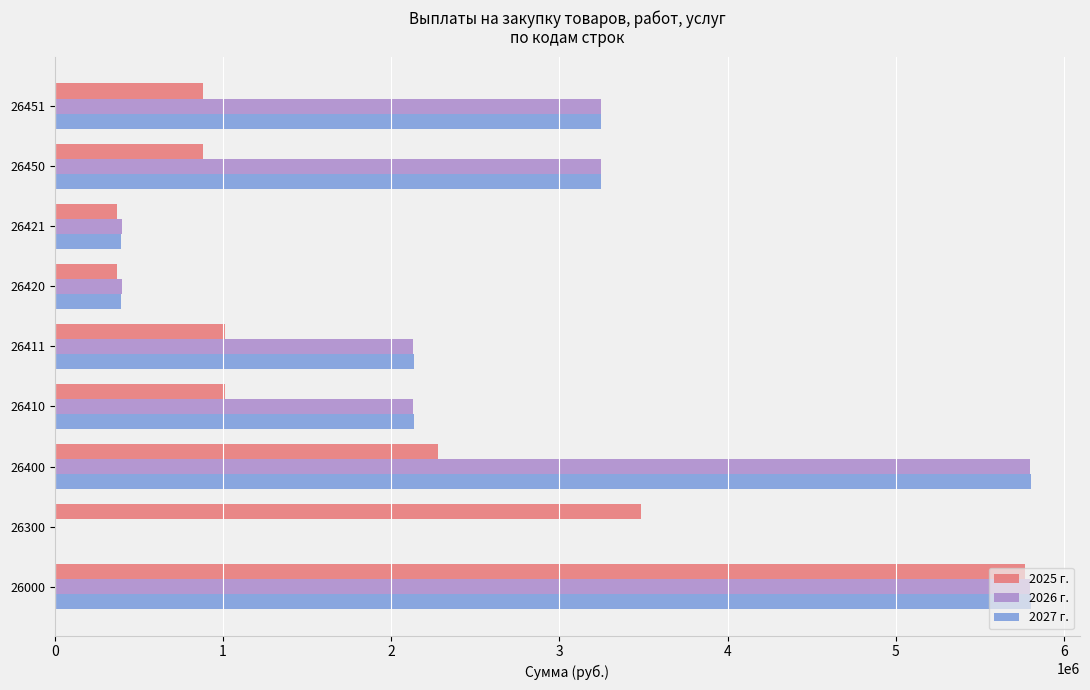

At which category is the sum across all series the highest?

26000